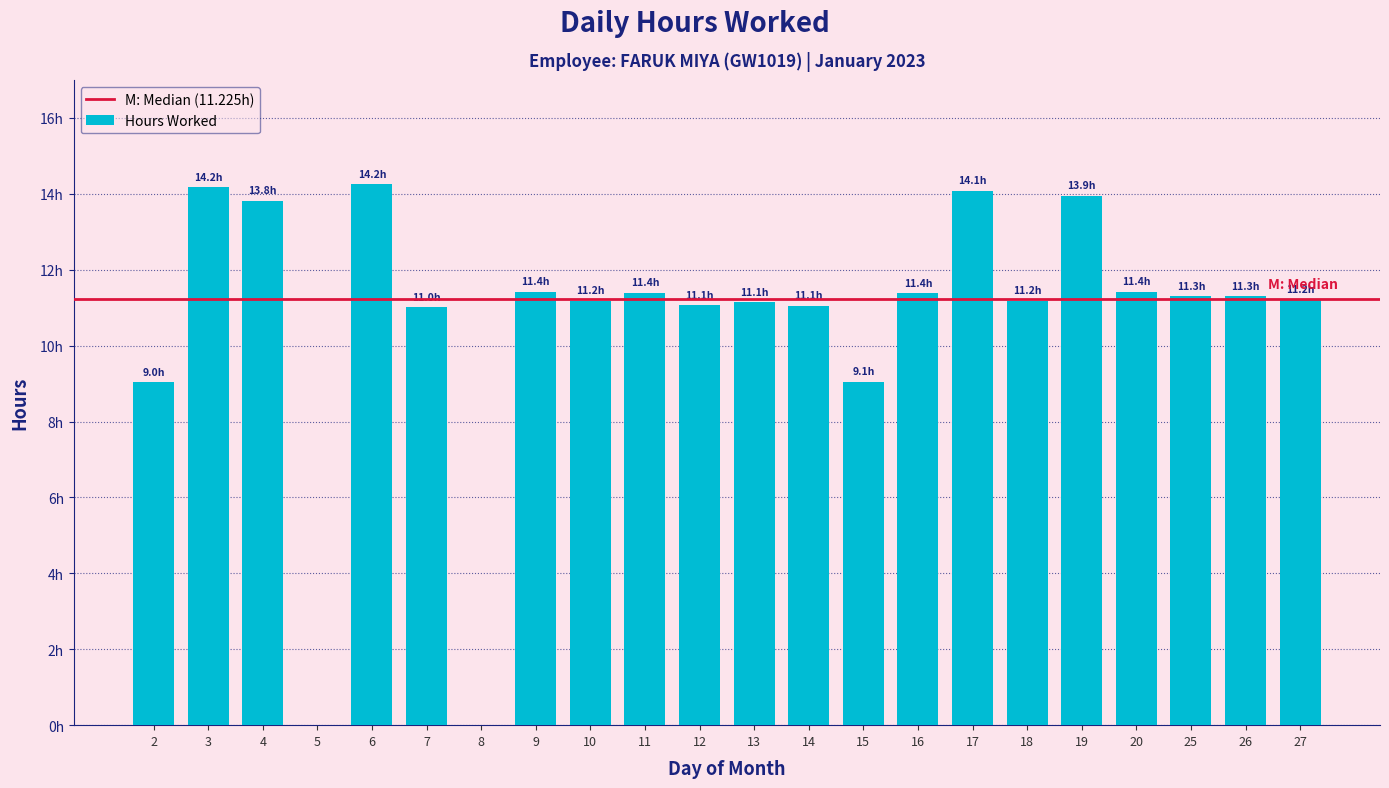

What is the sum of all values?

234.3